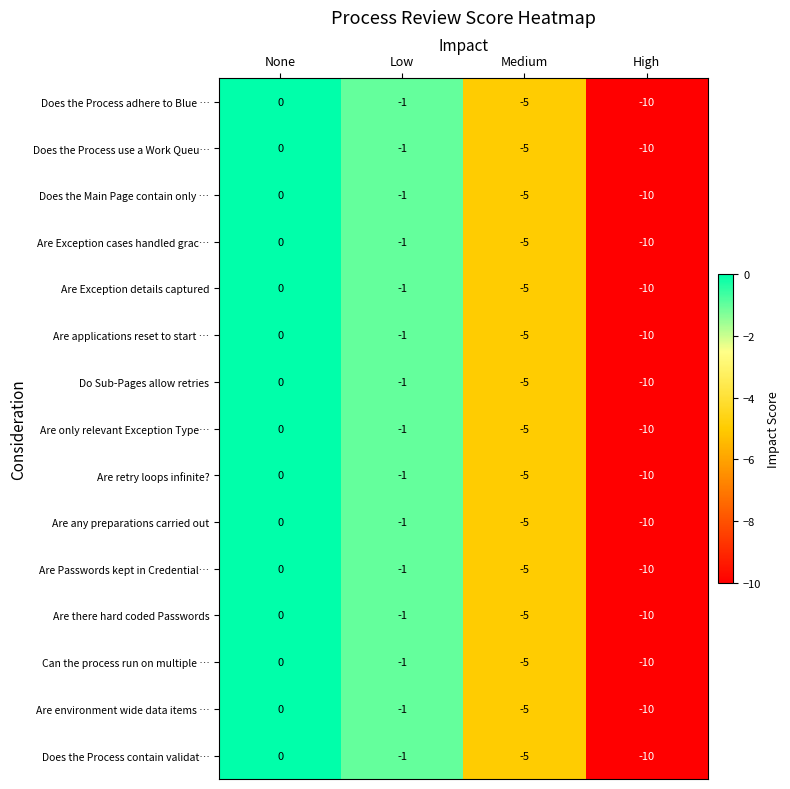

What is the sum of all Are there hard coded Passwords values?

-16